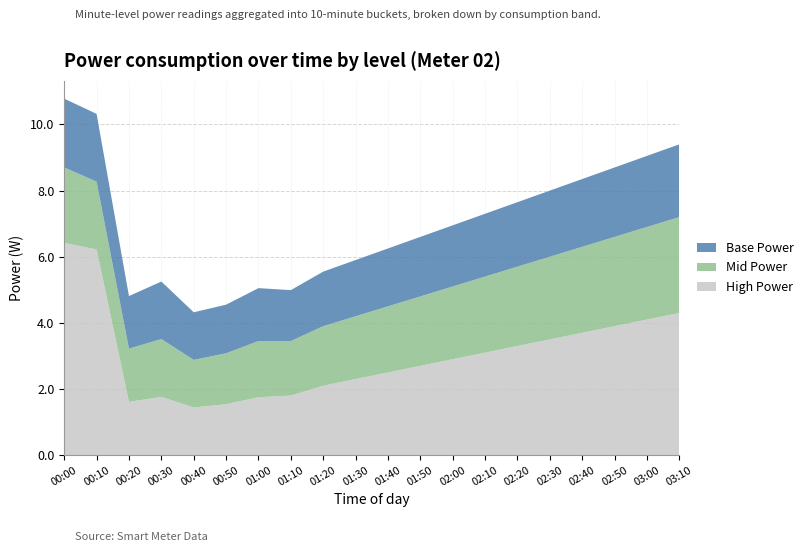

Reading left to right, what are all the values shown in this chart?

High Power: 6.4	6.2	1.6	1.8	1.4	1.5	1.8	1.8	2.1	2.3	2.5	2.7	2.9	3.1	3.3	3.5	3.7	3.9	4.1	4.3
Mid Power: 2.3	2.0	1.6	1.8	1.4	1.5	1.7	1.6	1.8	1.9	2.0	2.1	2.2	2.3	2.4	2.5	2.6	2.7	2.8	2.9
Base Power: 2.1	2.0	1.6	1.7	1.4	1.5	1.6	1.5	1.6	1.7	1.8	1.8	1.9	1.9	1.9	2.0	2.0	2.1	2.1	2.2